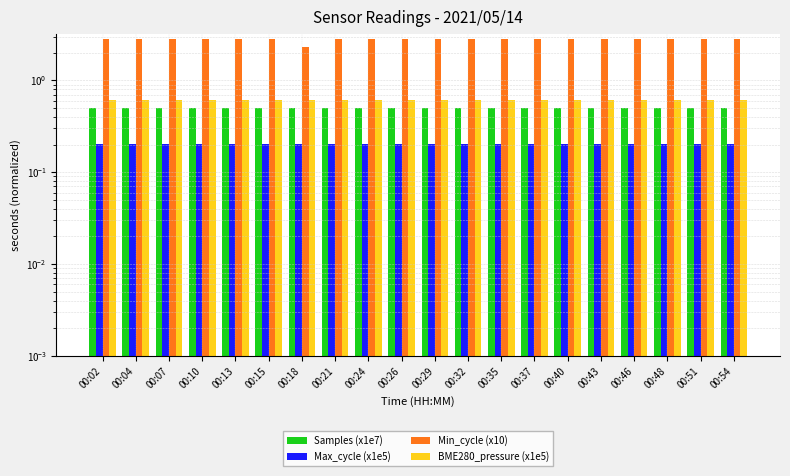

How many groups of bars are there?

20